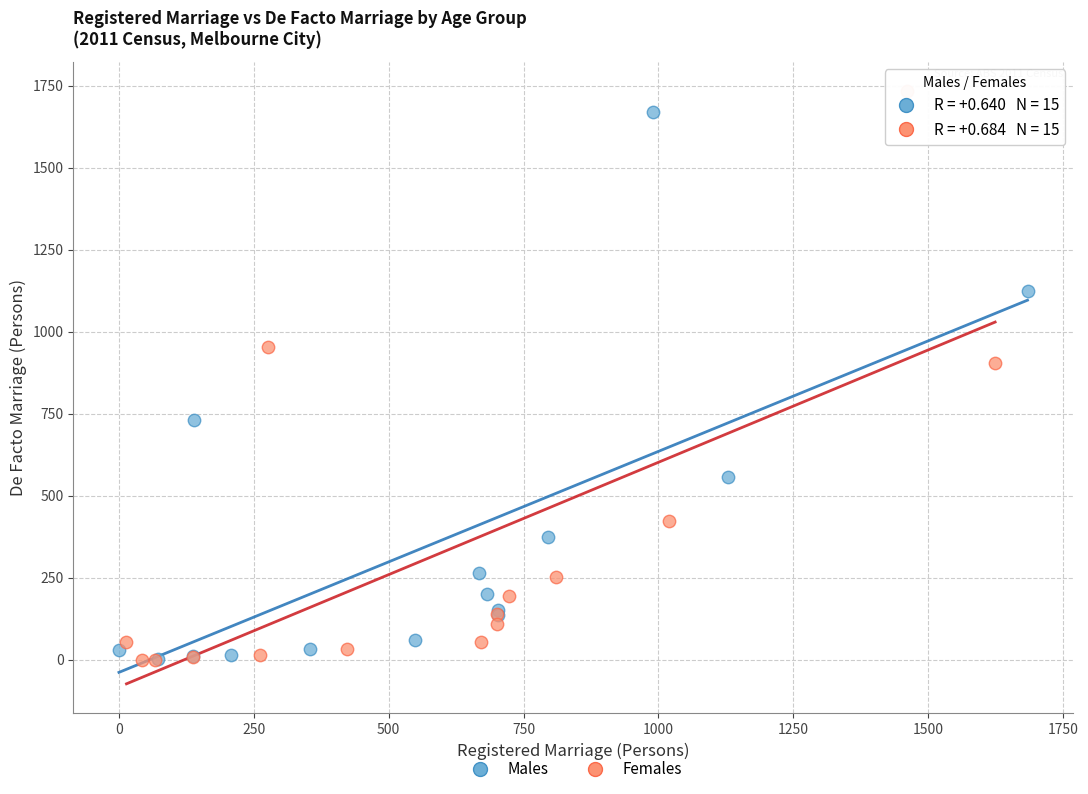

Which series contains the highest Y value?

Females